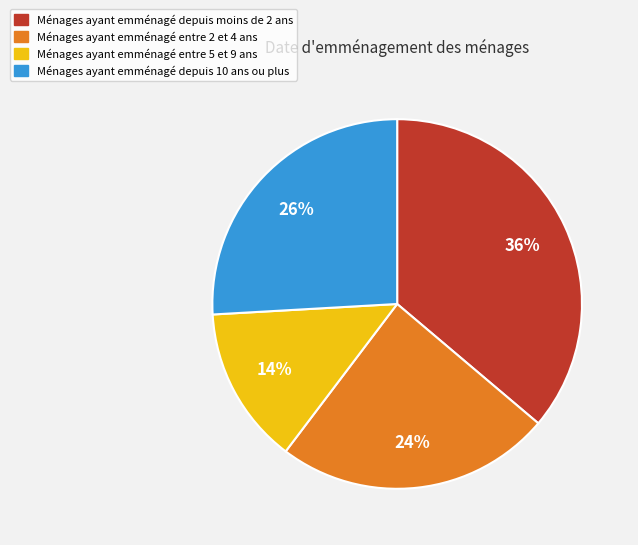

Is there any slice that represents more than half of the pie?

No